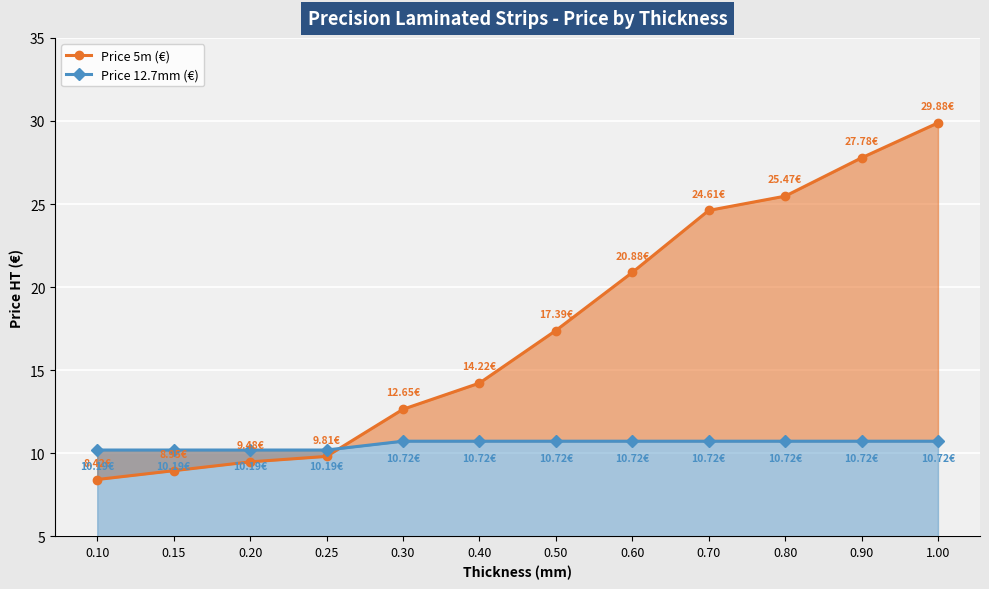

At which category does the chart reach its peak across all series?

1.00